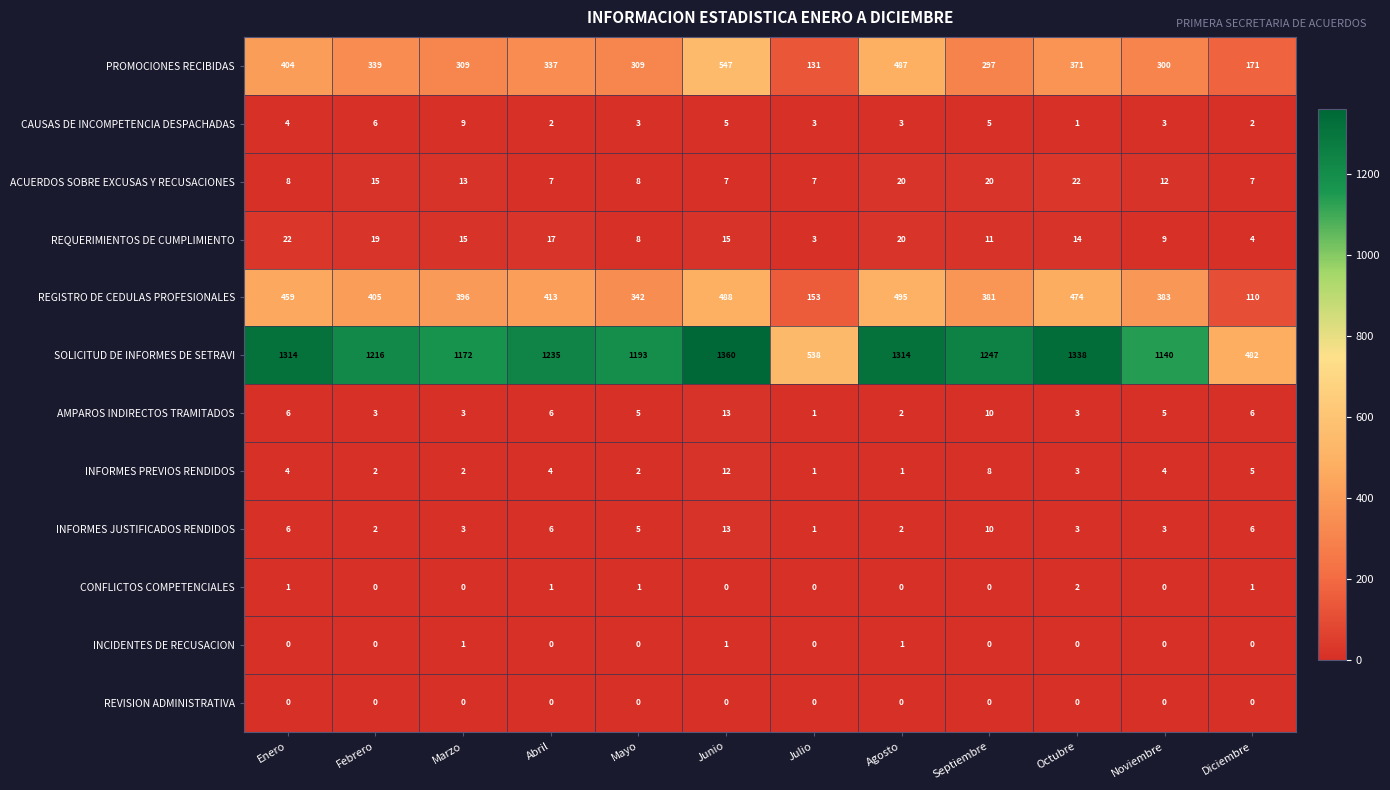

The value of INFORMES JUSTIFICADOS RENDIDOS at Septiembre is 10. True or false?

True